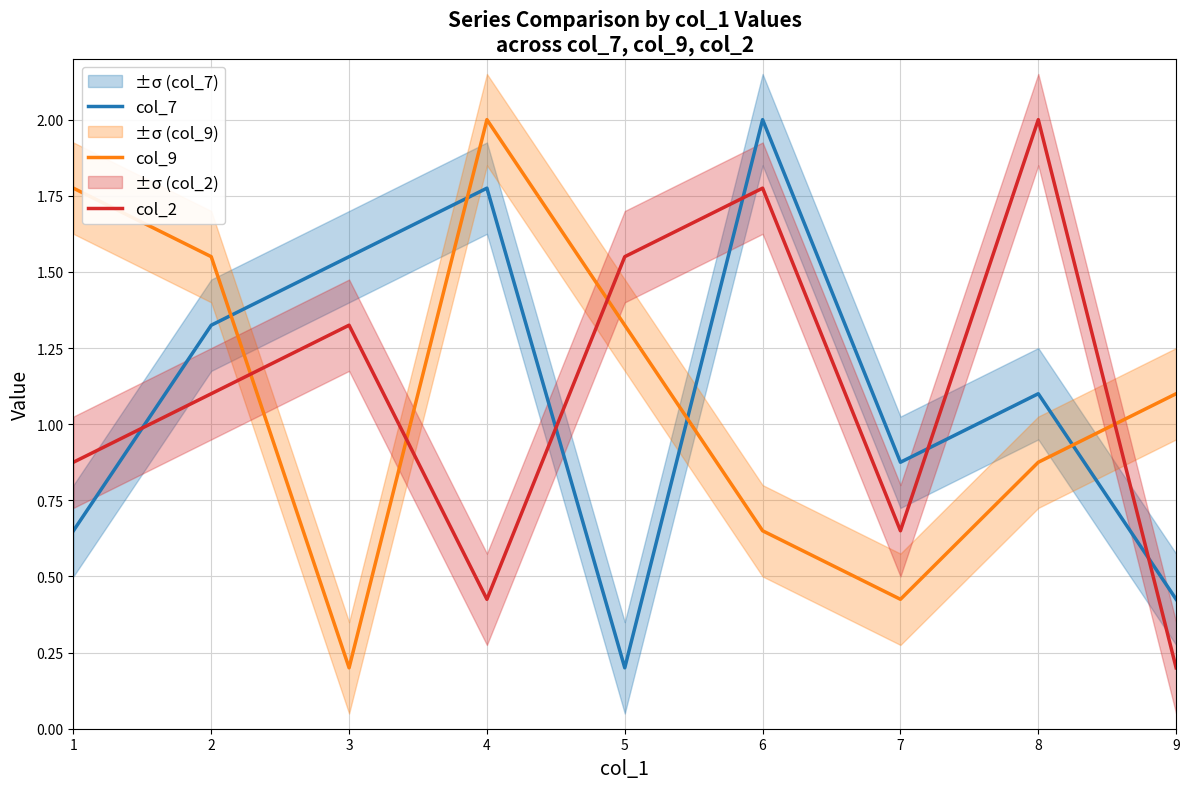

Between 8 and 9, which series saw the biggest shift?

col_2